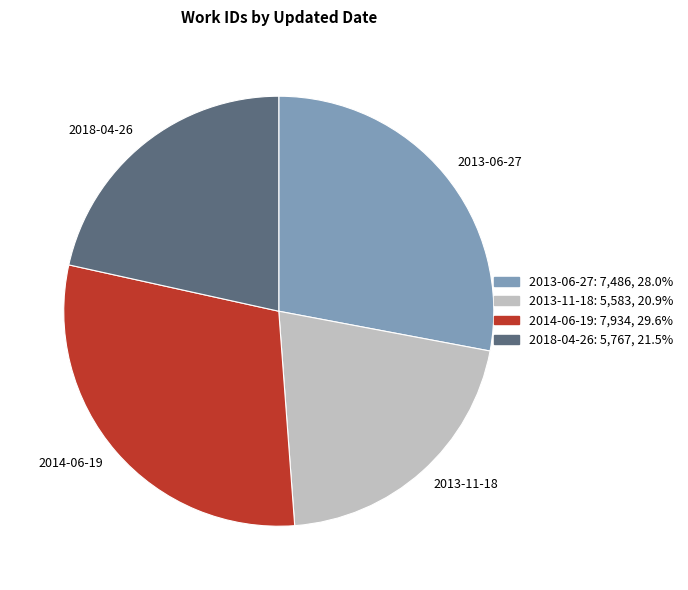

Which has a higher value, 2018-04-26 or 2013-06-27?

2013-06-27